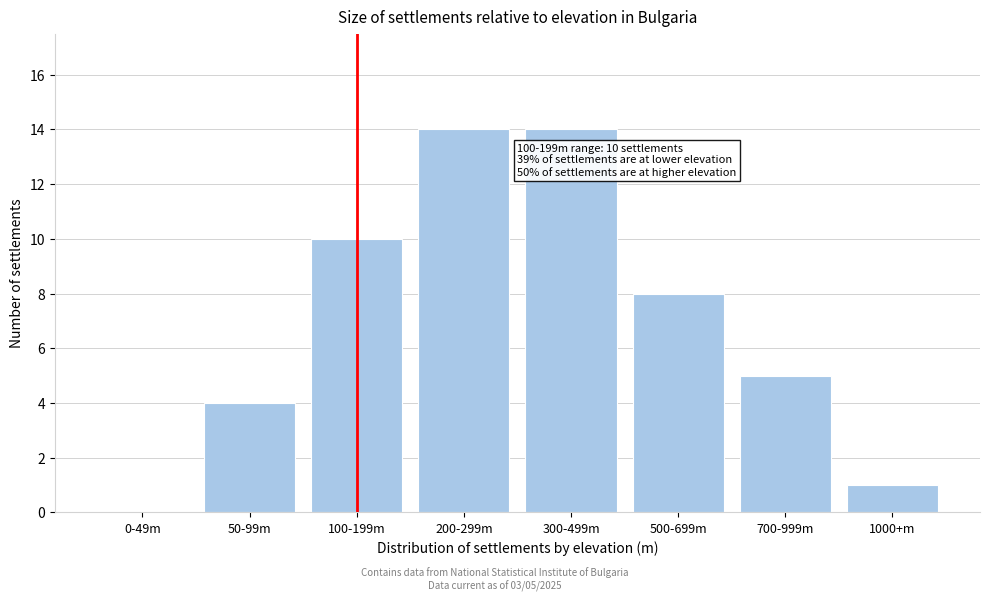

Reading left to right, what are all the values shown in this chart?

0-49m=0	50-99m=4	100-199m=10	200-299m=14	300-499m=14	500-699m=8	700-999m=5	1000+m=1